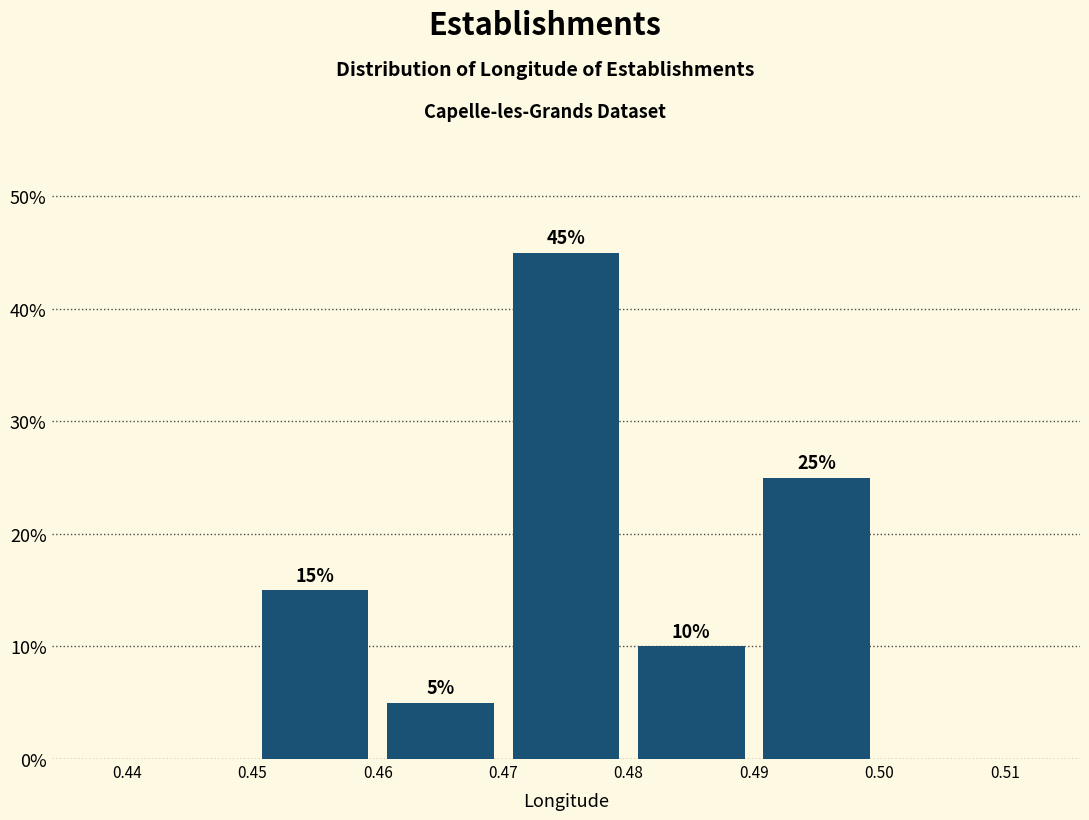

Over which range of the x-axis is the bar tallest?

0.47 to 0.48